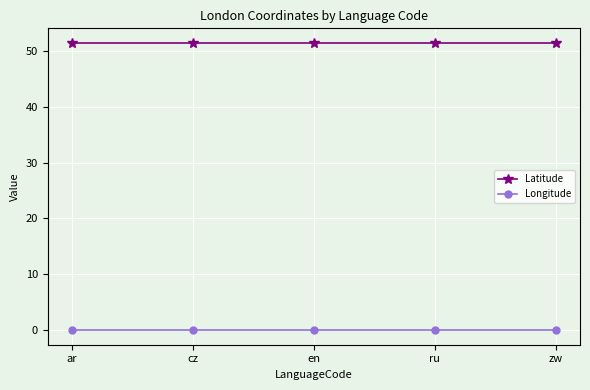

Reading left to right, what are all the values shown in this chart?

Latitude: 51.6	51.6	51.6	51.6	51.6
Longitude: -0.1	-0.1	-0.1	-0.1	-0.1